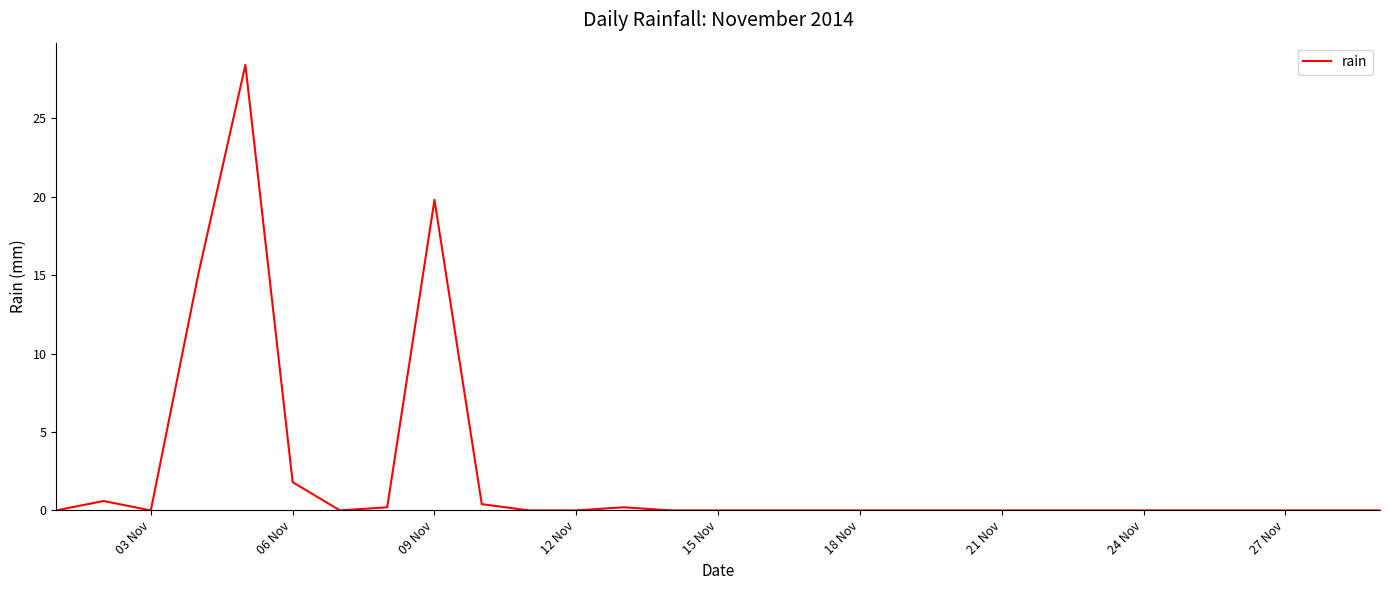

What is the greatest value displayed?

28.4